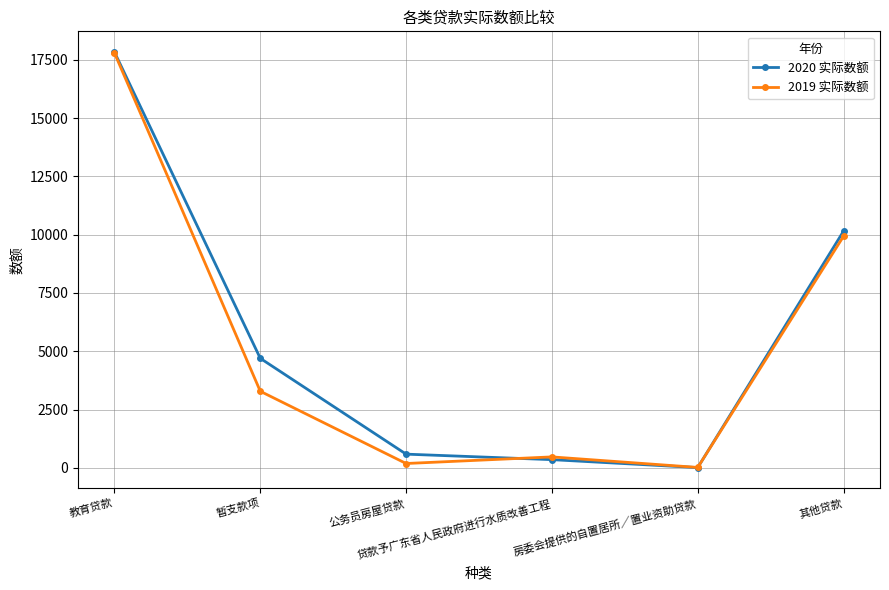

The value of 2019 实际数额 at 教育贷款 is 17786. True or false?

True